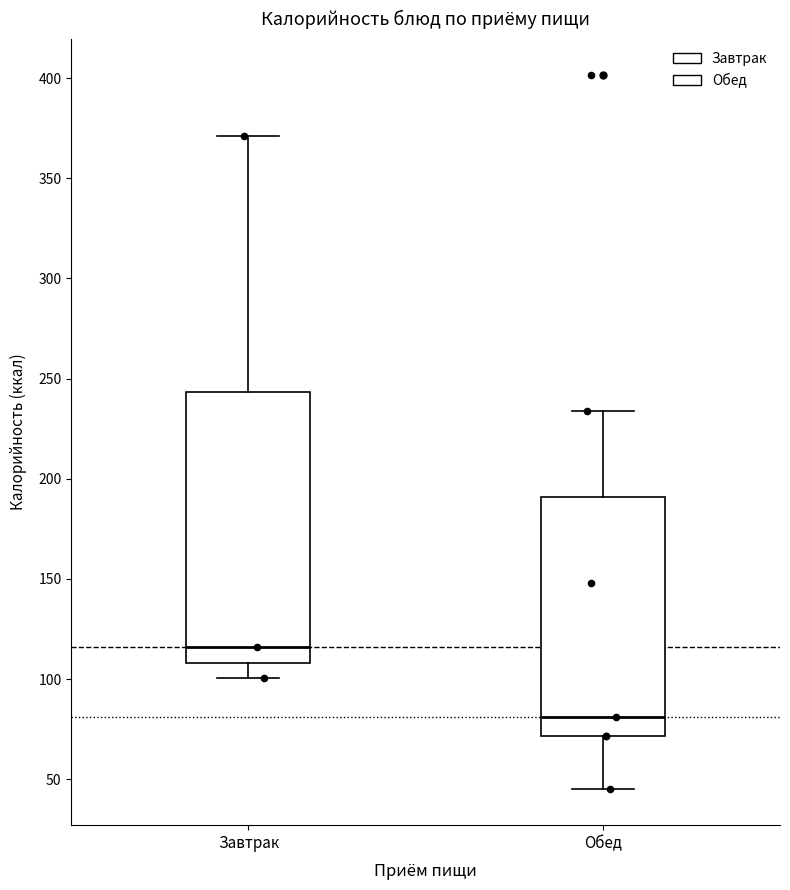

Where does the median line of the box for Завтрак sit on the y-axis? The values are not printed on the chart, so give them approximately, as read against the axis.

115